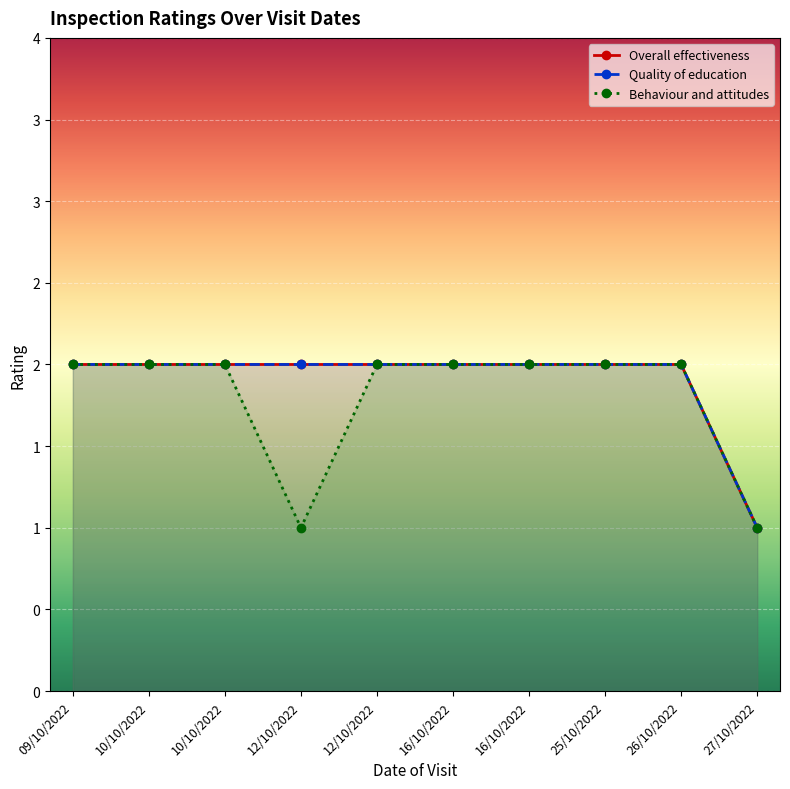

What is the difference between the maximum and minimum values in the Quality of education series?

1